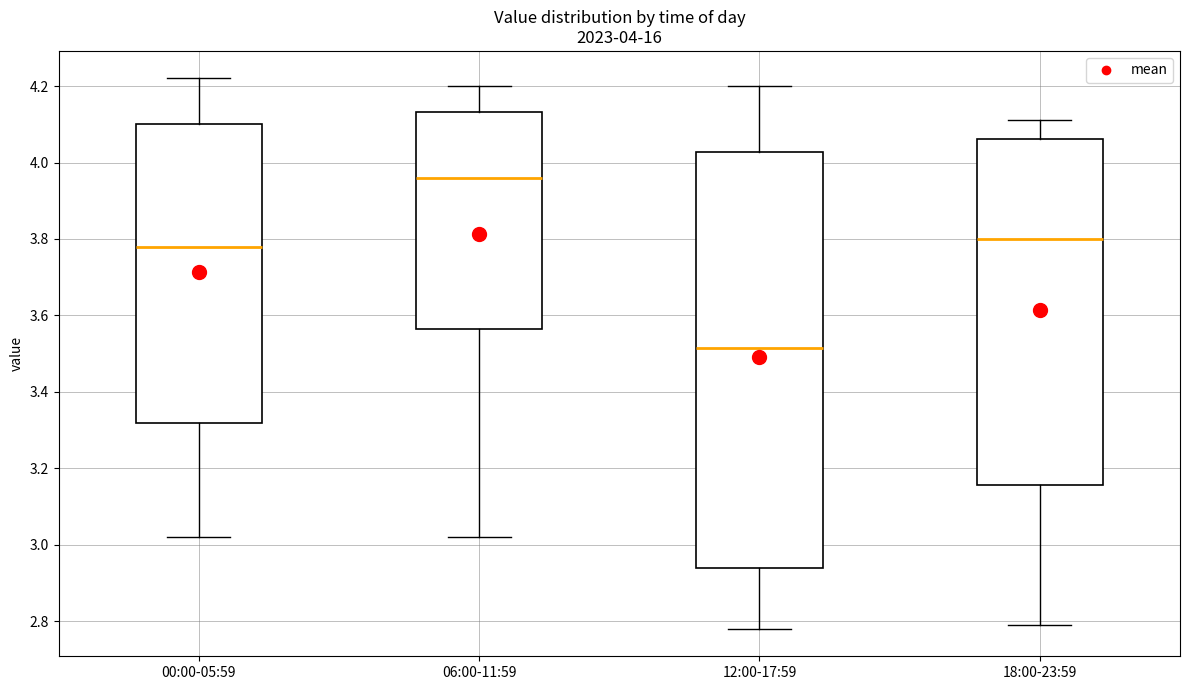

Comparing the boxes themselves (not the whiskers), which one is the tallest?

12:00-17:59